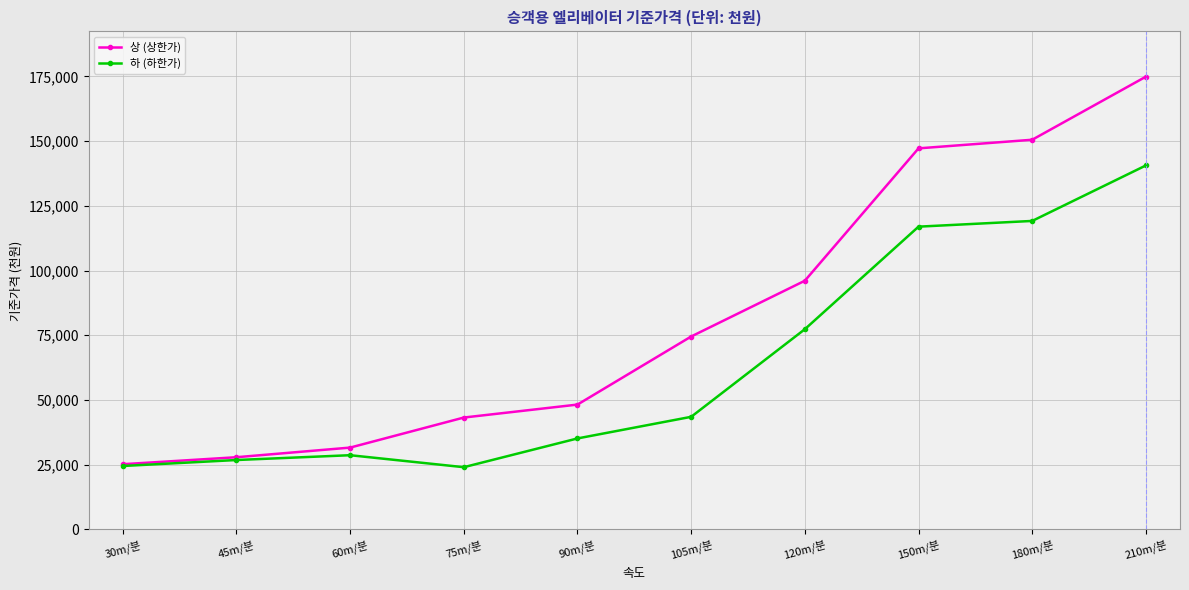

How many data points does each series have?

10